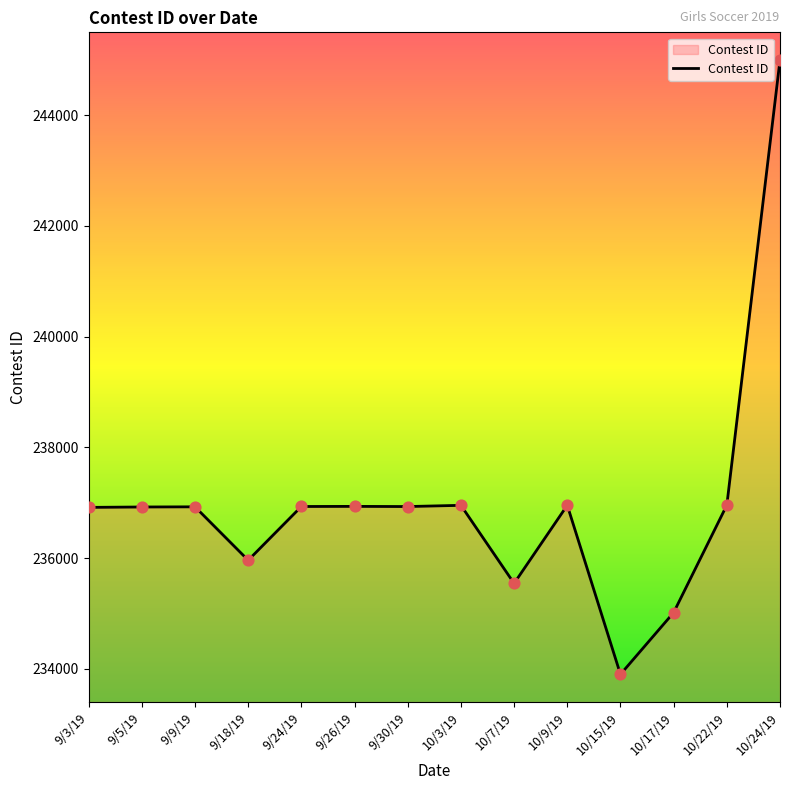

Which has a higher value, 10/15/19 or 9/26/19?

9/26/19